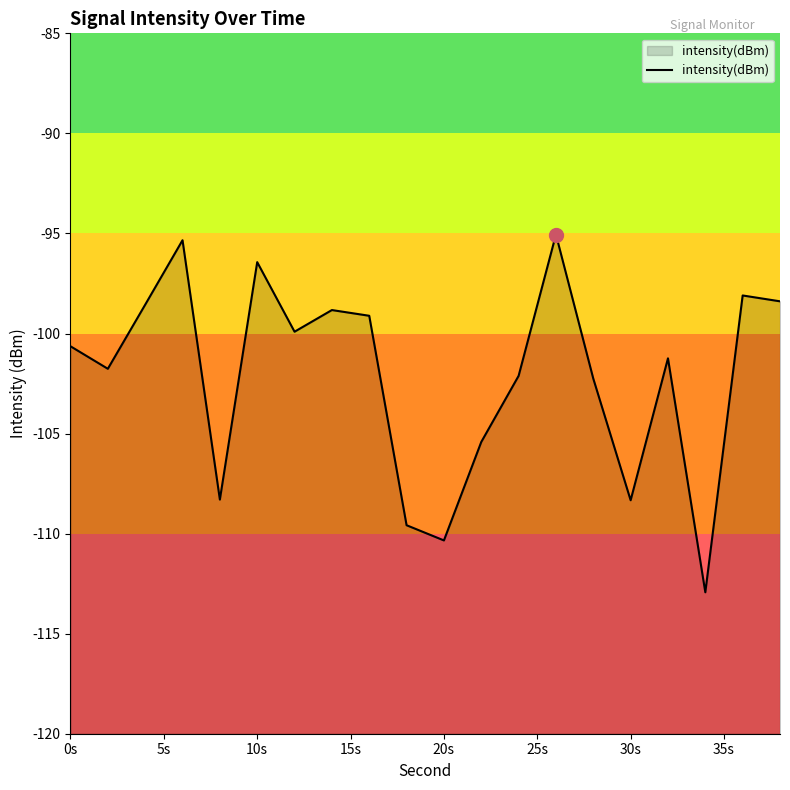

What is the difference between the maximum and minimum values?

17.9